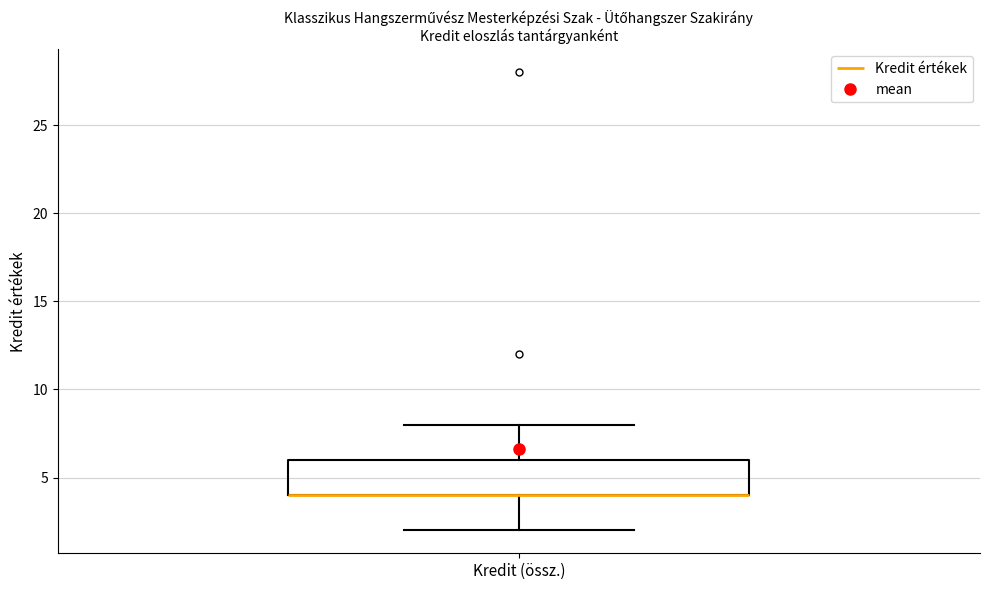

Transcribe this box plot: give where the median line is, the range the box spans, and where the two whiskers end, as read against the y-axis. The values are not printed on the chart, so give them approximately, as read against the axis.

median 4 (drawn on the box's lower edge), box 4 to 6, whiskers 2 to 8